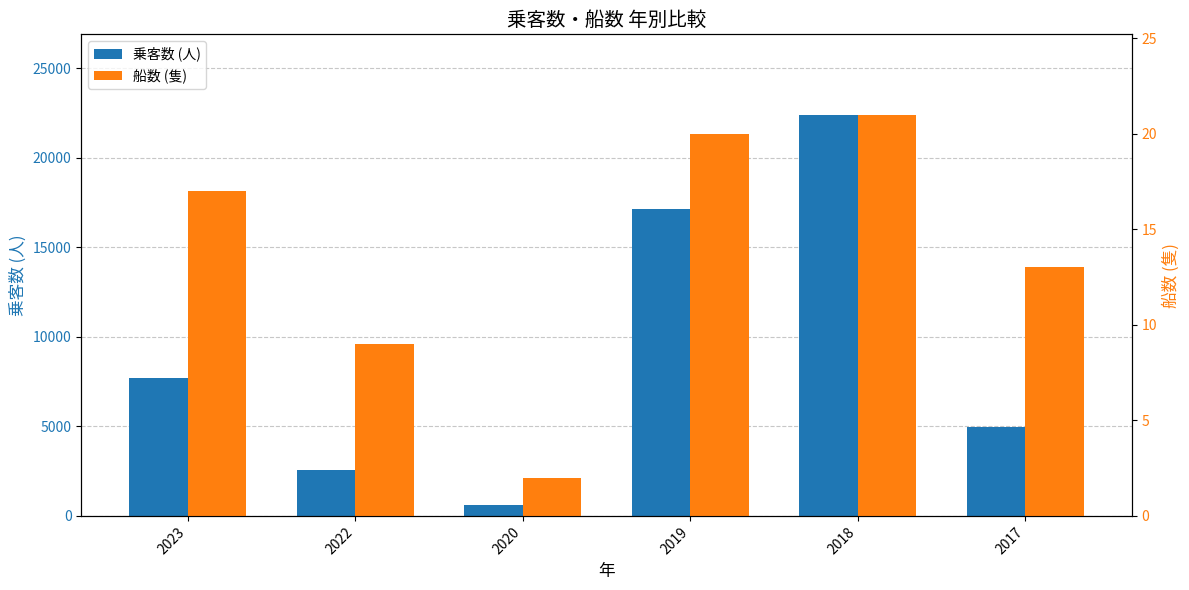

How many bars are there in total?

12